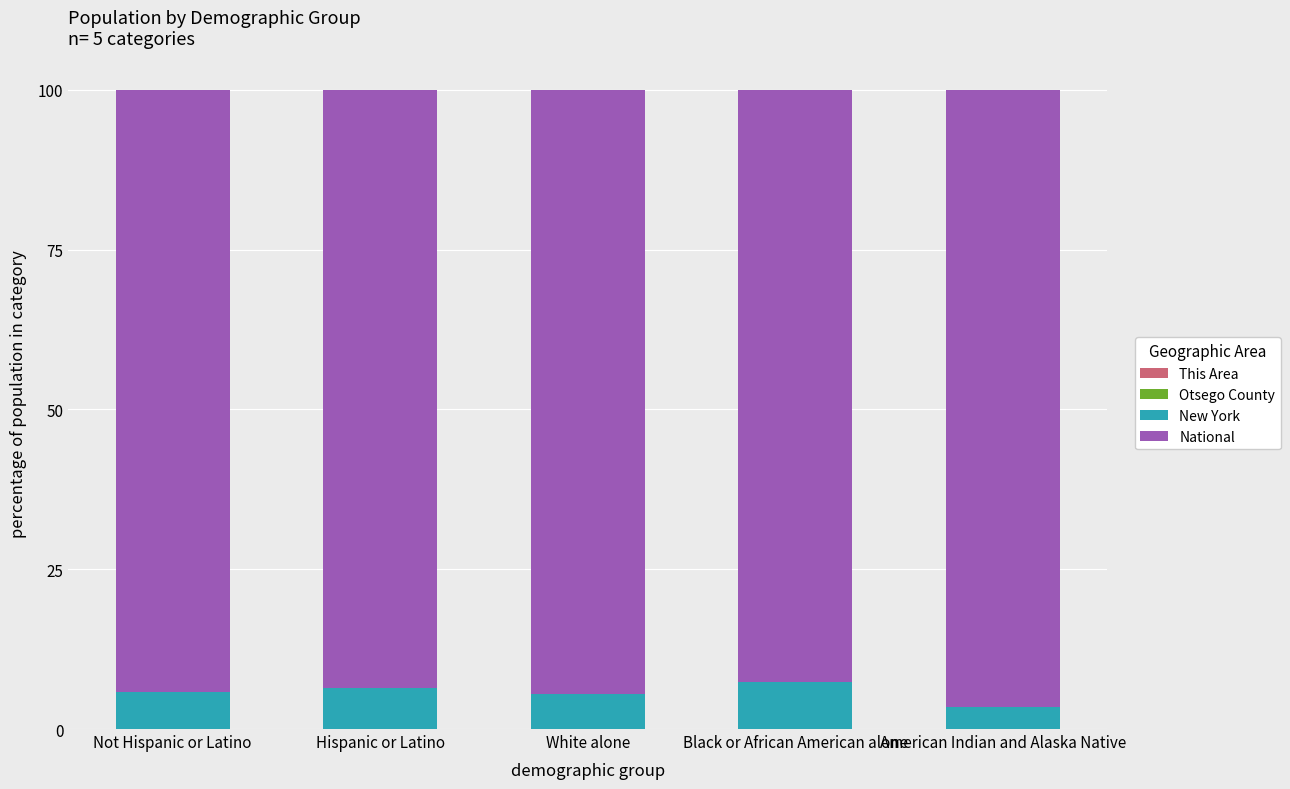

List the labels in order of Otsego County value, largest first.

White alone, Not Hispanic or Latino, American Indian and Alaska Native, Hispanic or Latino, Black or African American alone